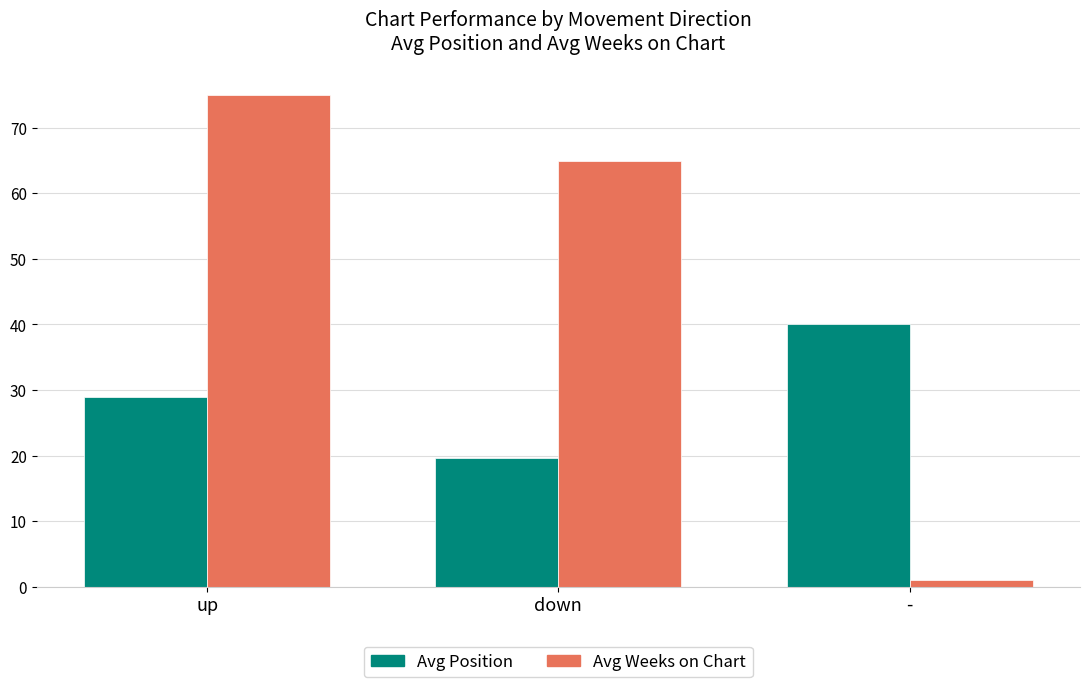

At which label does Avg Position reach its peak?

-